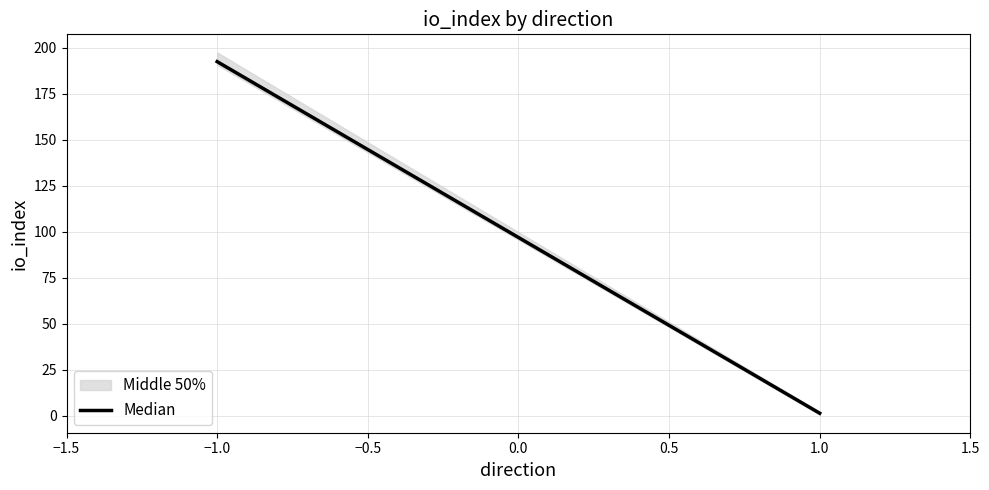

True or false: the data shows 282.9 at −1.0.

False